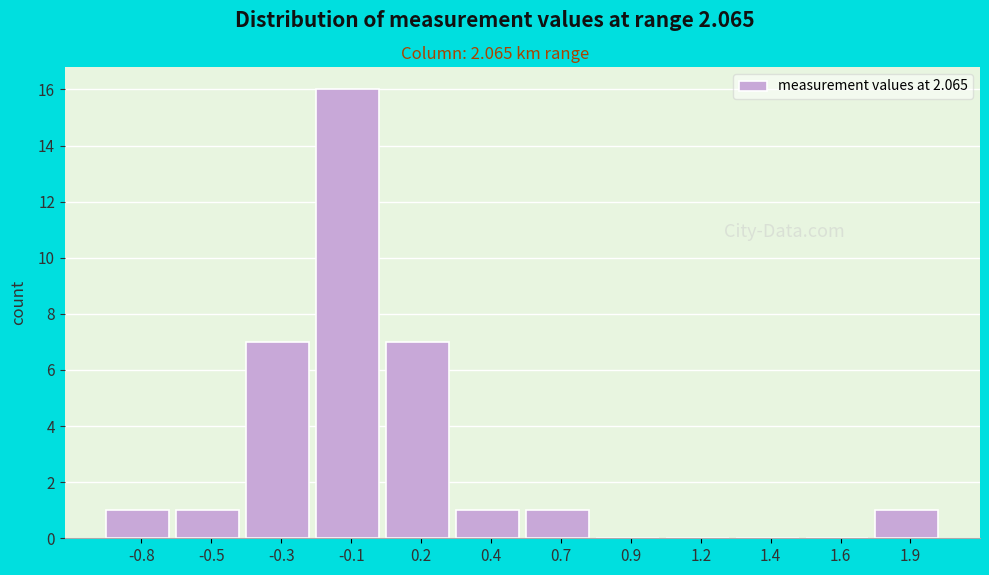

Reading left to right, list all the values displayed in this chart.

-0.8=1	-0.5=1	-0.3=7	-0.1=16	0.2=7	0.4=1	0.7=1	0.9=0	1.2=0	1.4=0	1.6=0	1.9=1